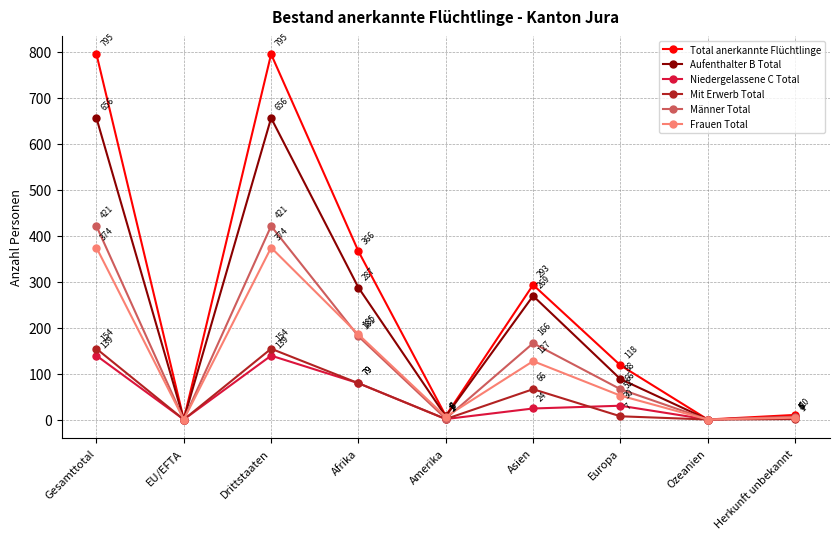

Reading right to left, what are all the values shown in this chart?

Total anerkannte Flüchtlinge: Herkunft unbekannt=10	Ozeanien=0	Europa=118	Asien=293	Amerika=8	Afrika=366	Drittstaaten=795	EU/EFTA=0	Gesamttotal=795
Aufenthalter B Total: Herkunft unbekannt=5	Ozeanien=0	Europa=88	Asien=269	Amerika=7	Afrika=287	Drittstaaten=656	EU/EFTA=0	Gesamttotal=656
Niedergelassene C Total: Herkunft unbekannt=5	Ozeanien=0	Europa=30	Asien=24	Amerika=1	Afrika=79	Drittstaaten=139	EU/EFTA=0	Gesamttotal=139
Mit Erwerb Total: Herkunft unbekannt=1	Ozeanien=0	Europa=7	Asien=66	Amerika=1	Afrika=79	Drittstaaten=154	EU/EFTA=0	Gesamttotal=154
Männer Total: Herkunft unbekannt=6	Ozeanien=0	Europa=66	Asien=166	Amerika=2	Afrika=181	Drittstaaten=421	EU/EFTA=0	Gesamttotal=421
Frauen Total: Herkunft unbekannt=4	Ozeanien=0	Europa=52	Asien=127	Amerika=6	Afrika=185	Drittstaaten=374	EU/EFTA=0	Gesamttotal=374